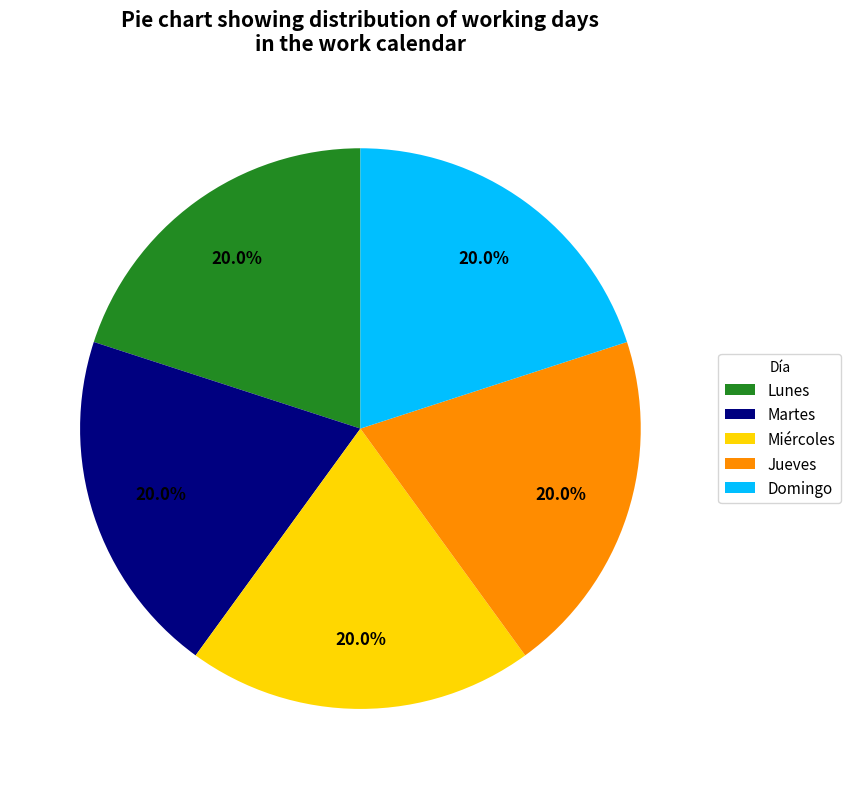

How many slices are in this pie chart?

5